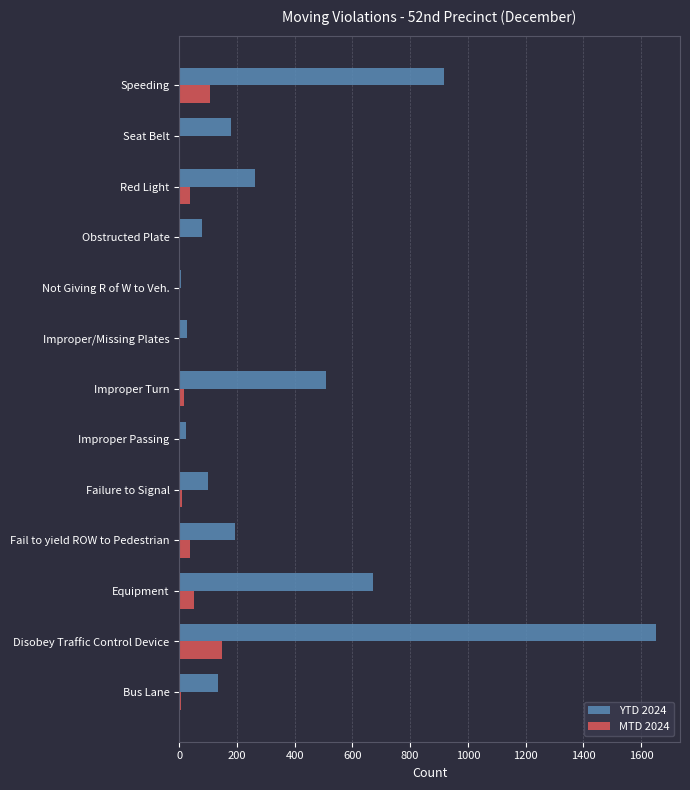

What is the sum of all YTD 2024 values?

4755